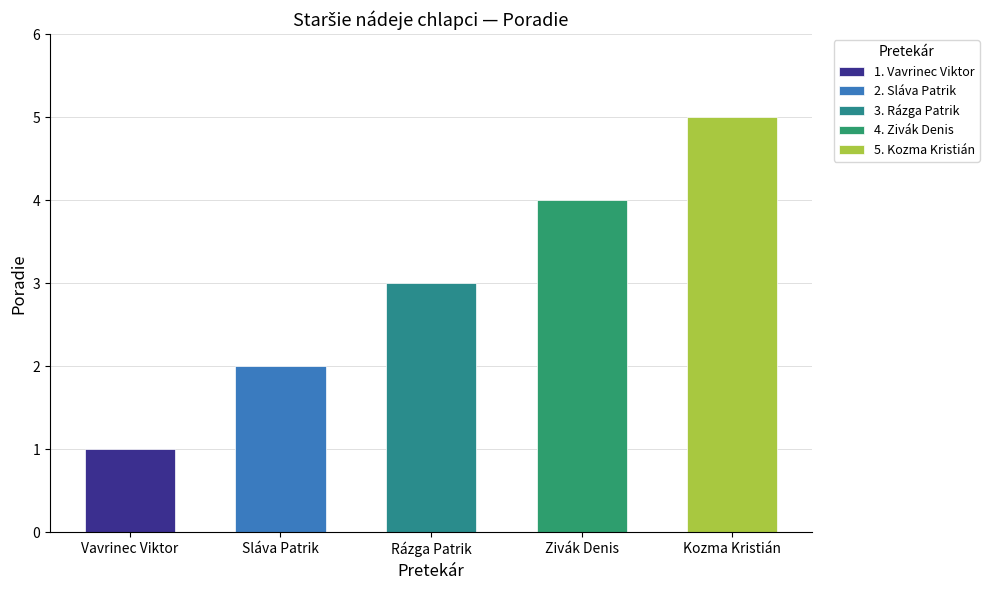

What is the label of the 3rd bar from the right?

Rázga Patrik